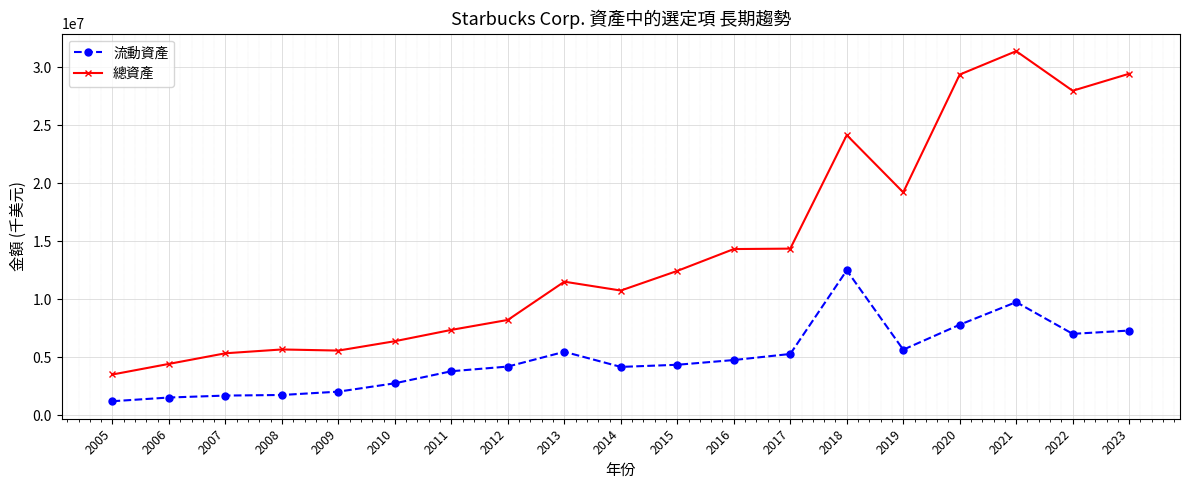

At how many categories does at least one series exceed 18377708?

6